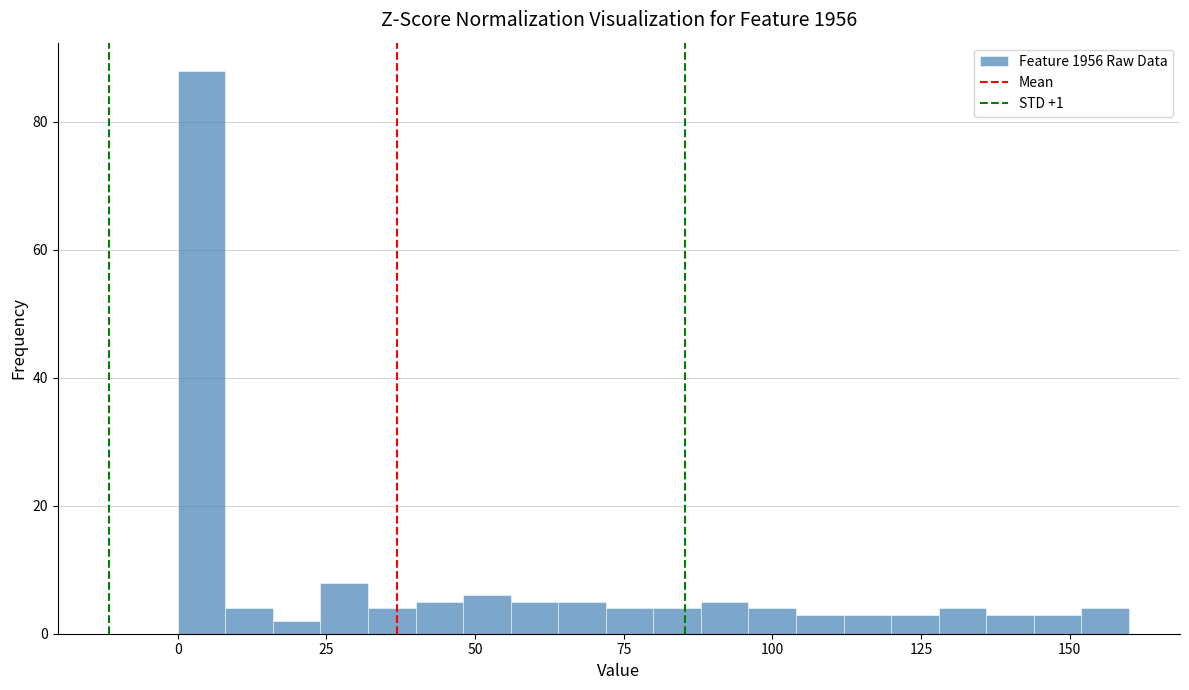

Read against the x-axis, roughly where is the centre of the tallest bar?

5